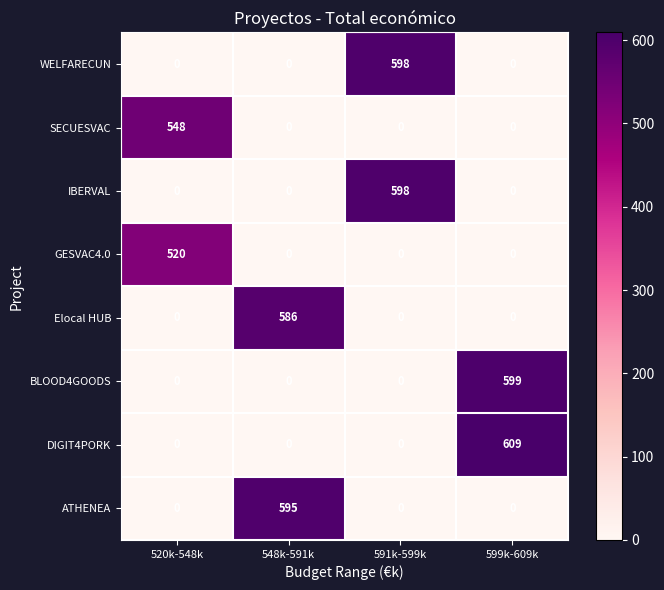

How many data points in IBERVAL are above 0?

1